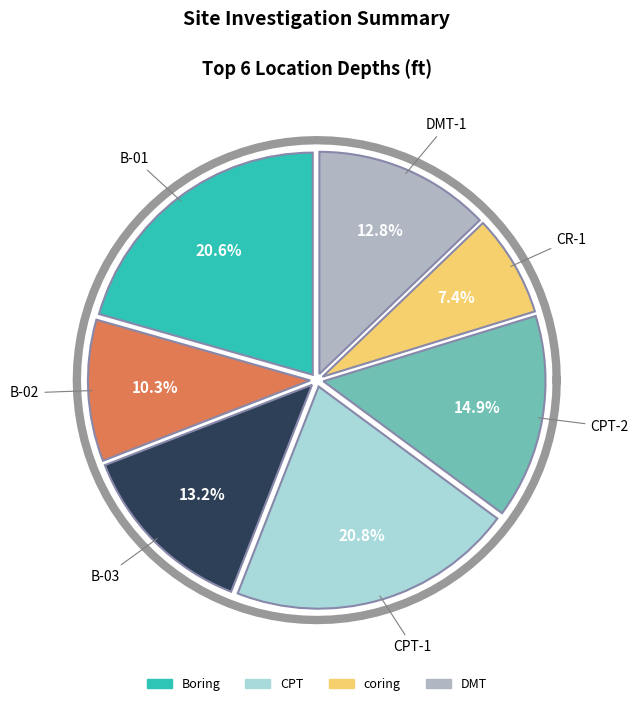

What portion of the pie excludes 207507?

86.8%